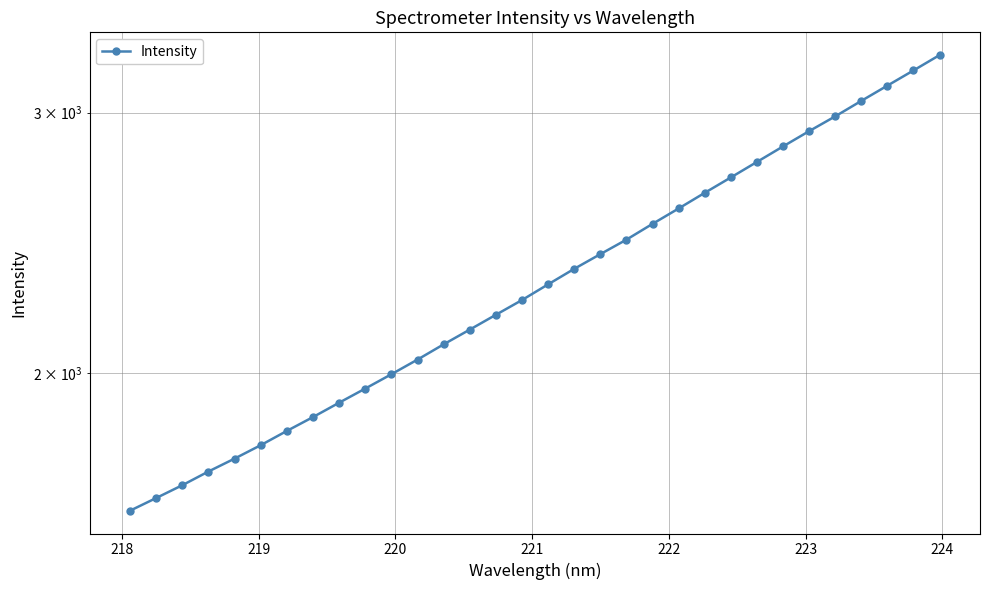

How many series are shown in this chart?

1